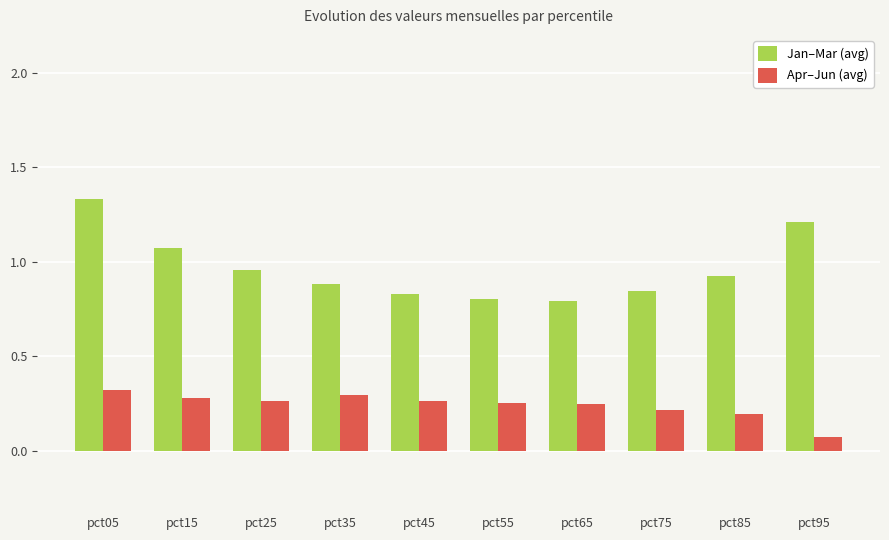

Where is Apr–Jun (avg) nearest to the value 0?

pct95